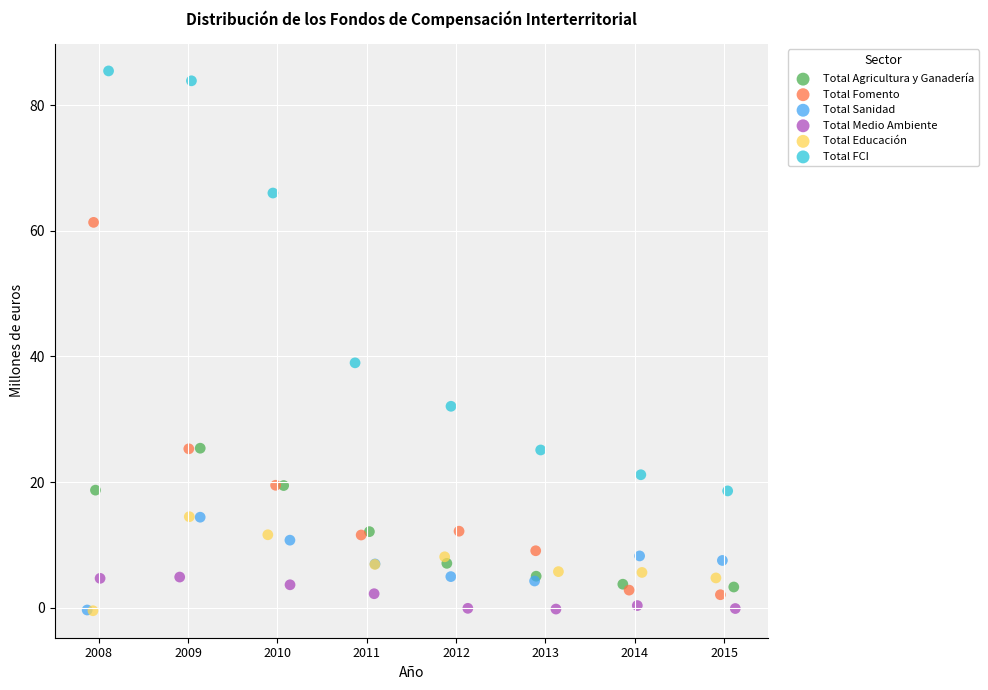

Which series reaches the maximum Y coordinate?

Total FCI